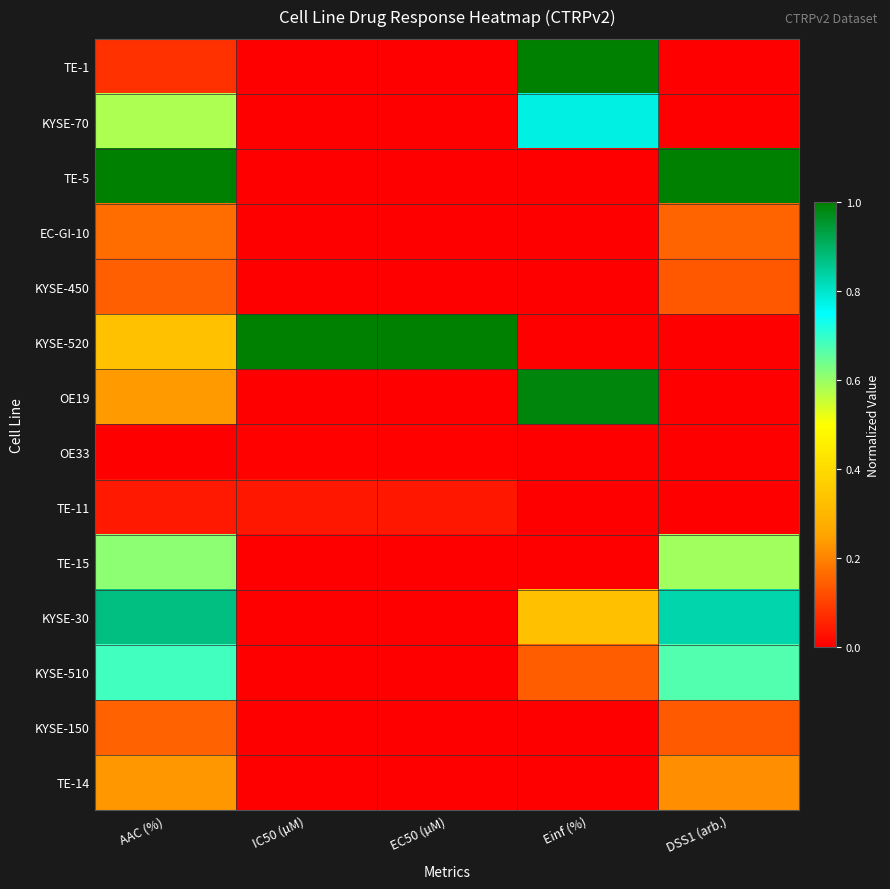

Rank the series at IC50 (µM) from highest to lowest value.

KYSE-520, TE-11, OE33, KYSE-450, KYSE-150, EC-GI-10, TE-14, TE-15, TE-5, KYSE-510, KYSE-30, TE-1, KYSE-70, OE19